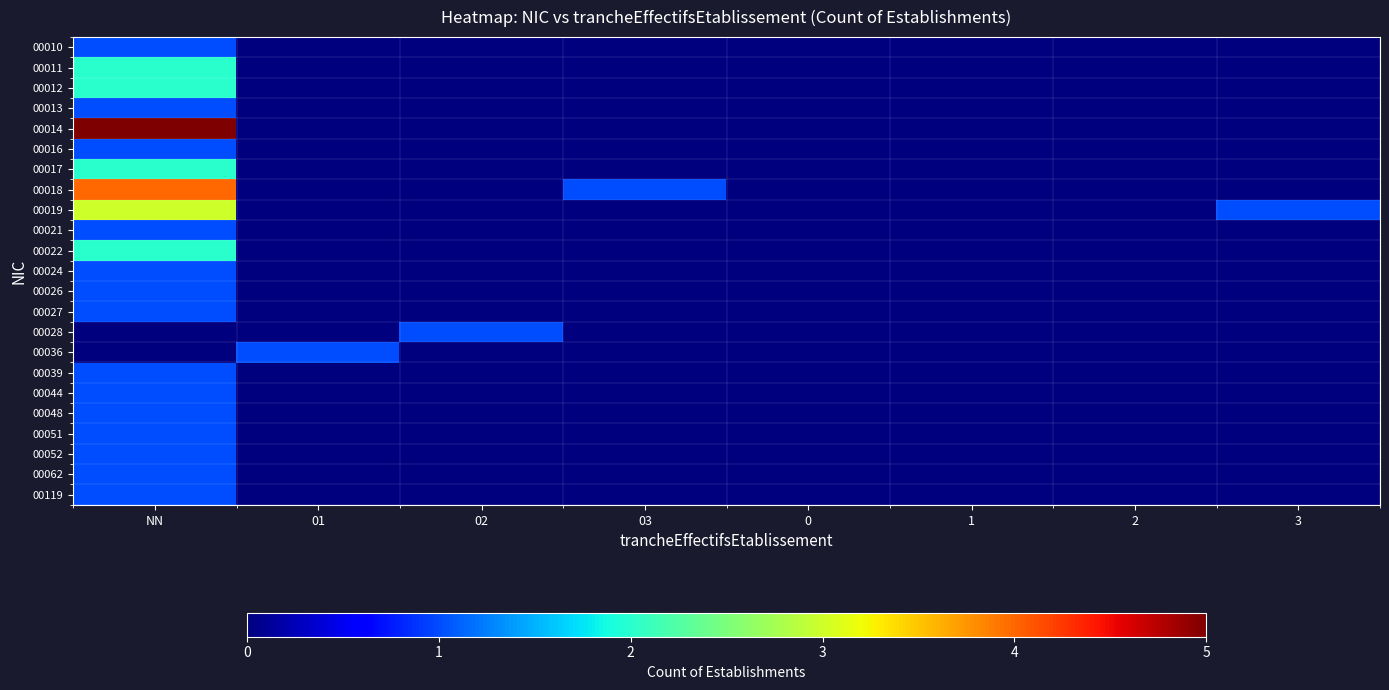

At 1, list the series in order from largest to smallest.

00010, 00011, 00012, 00013, 00014, 00016, 00017, 00018, 00019, 00021, 00022, 00024, 00026, 00027, 00028, 00036, 00039, 00044, 00048, 00051, 00052, 00062, 00119